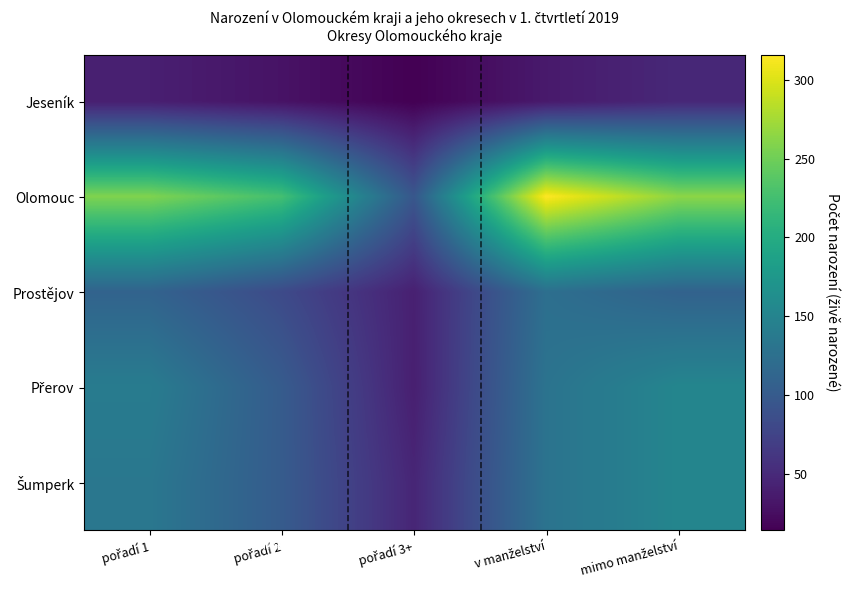

Which category has the lowest value across all series?

pořadí 3+